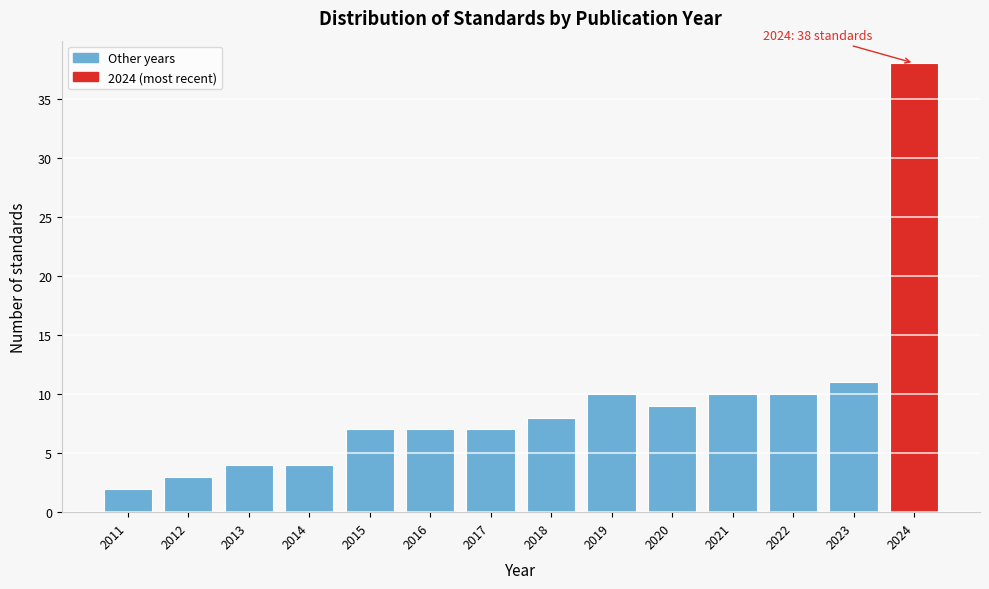

Which range on the x-axis has the tallest bar?

2023.5 to 2024.5